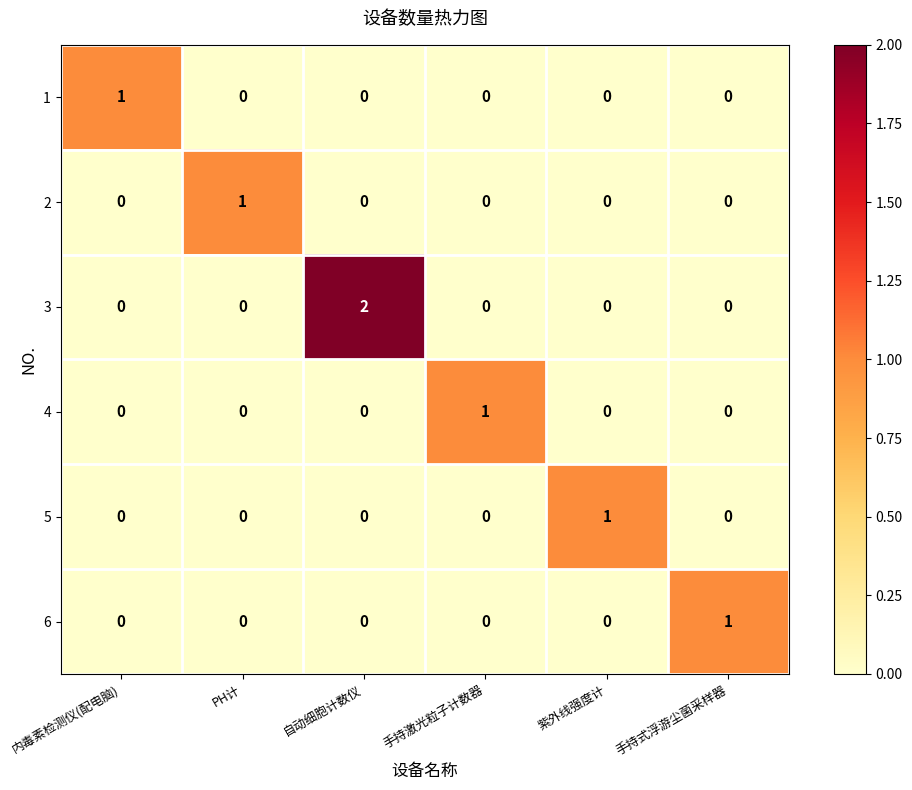

Which series has the widest spread of values?

3